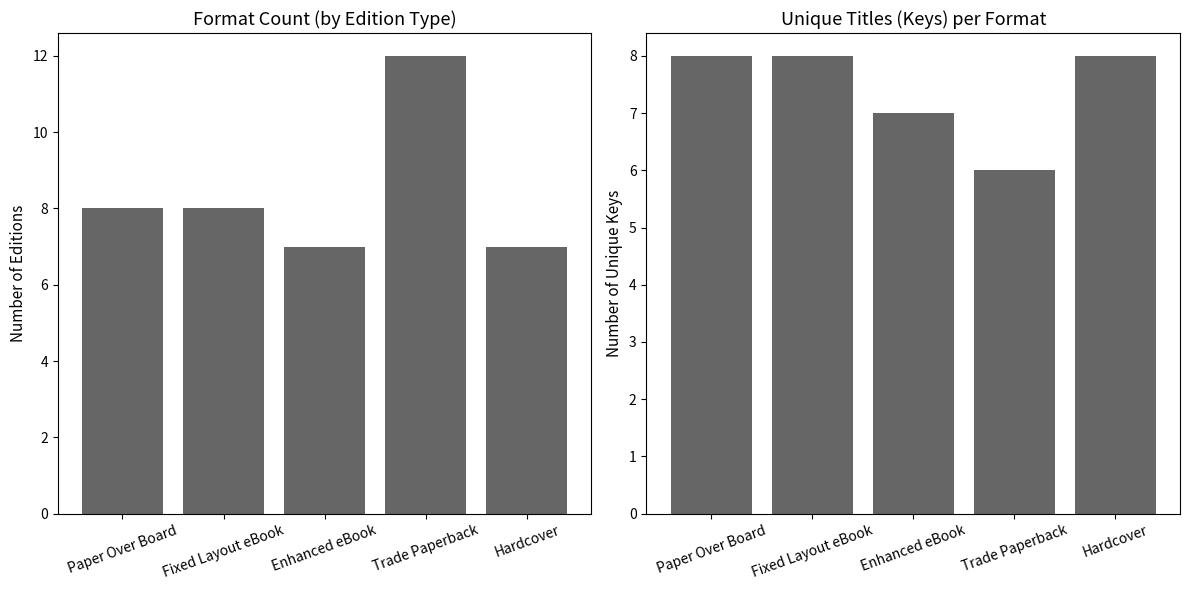

Is it true that Unique Keys equals 8 at Hardcover?

True